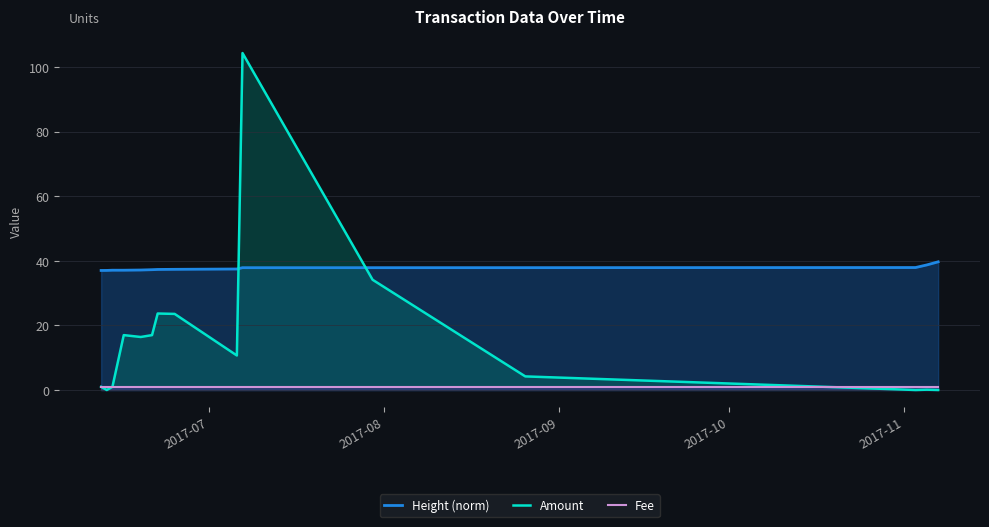

How many times do Amount and Fee cross each other?

1